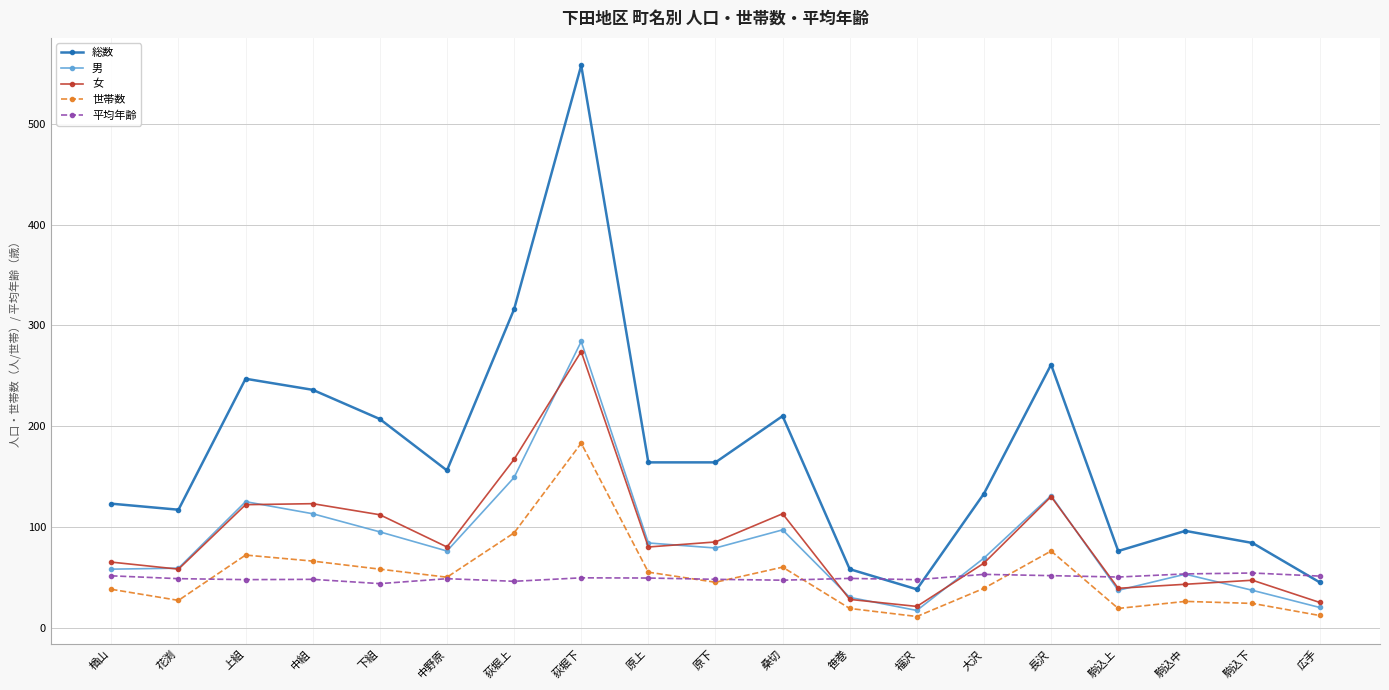

True or false: 女 and 総数 intersect in this chart.

False